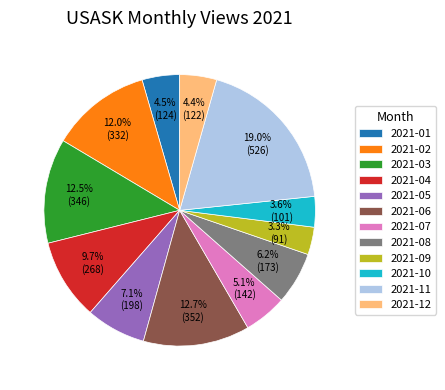

Approximately how many times larger is the value at 2021-07 compared to 2021-06?

0.4